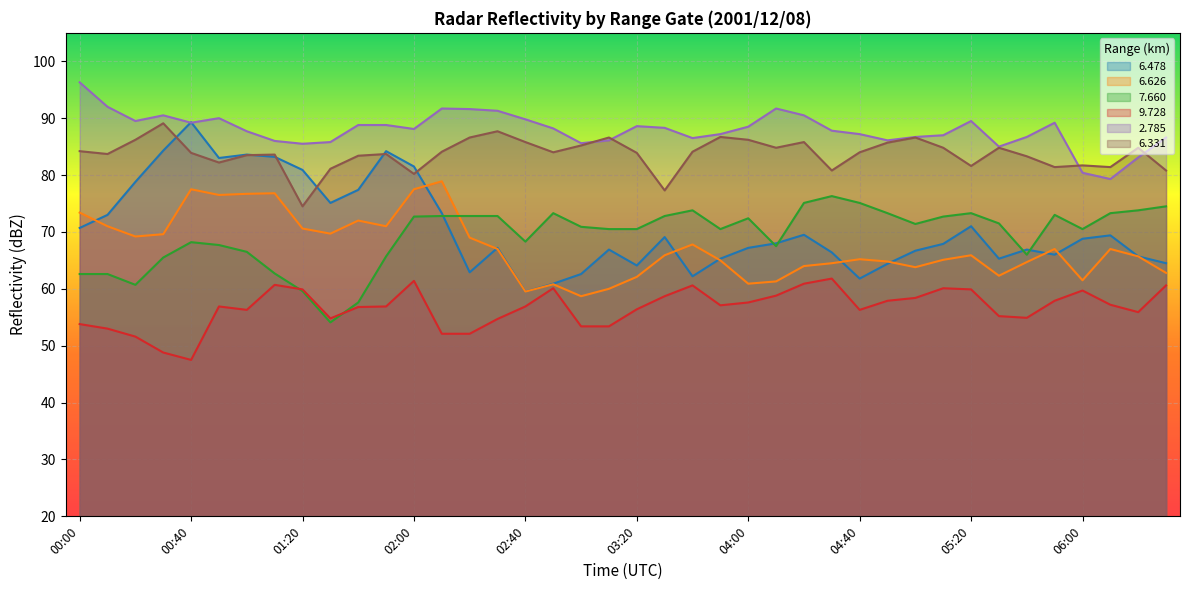

What is the value of the   7.660 point at the 25th from the left?

72.4